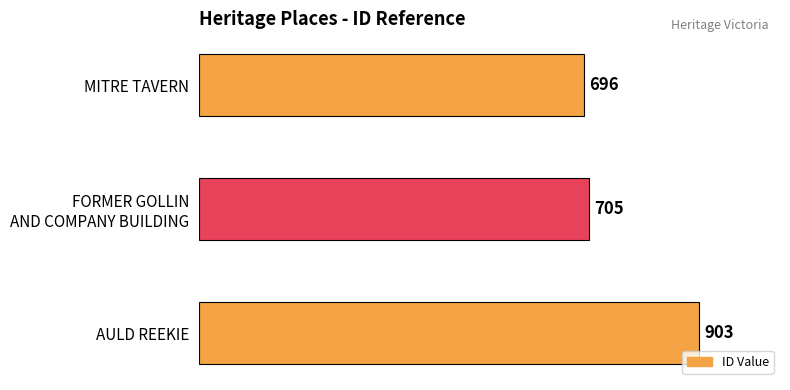

How many data points are less than 705?

1